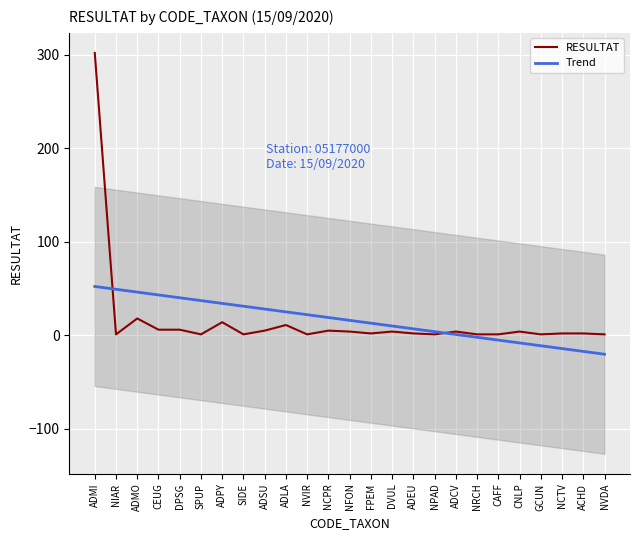

How many lines are shown in the chart?

2